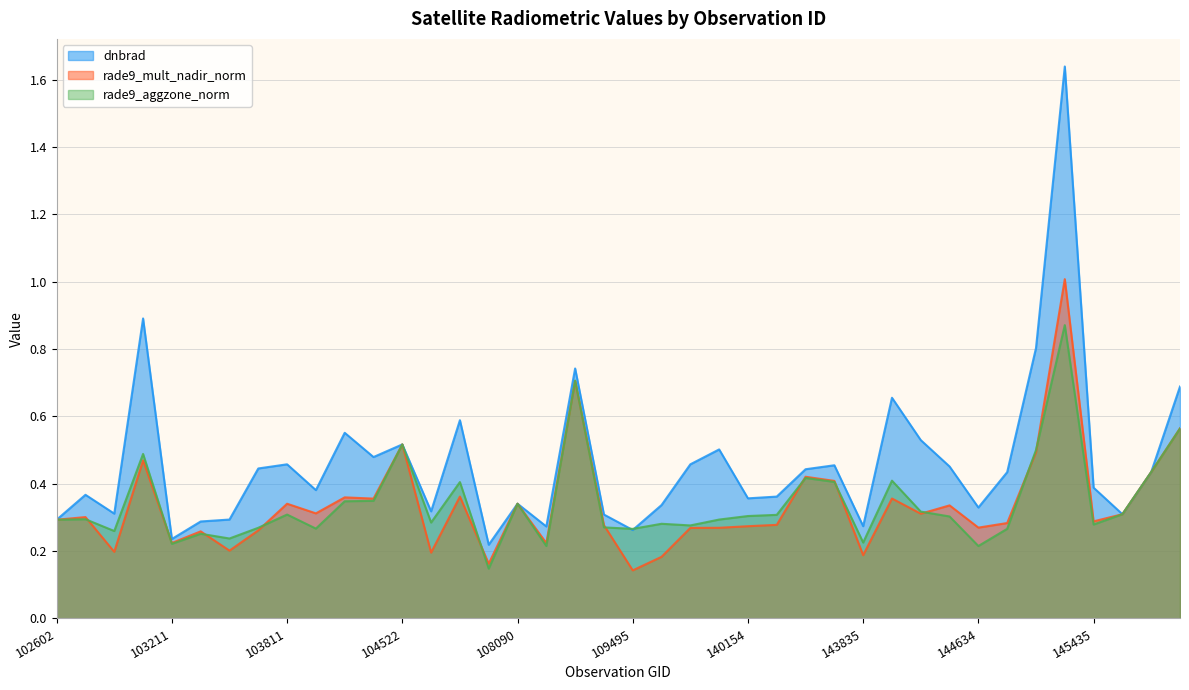

At which label does dnbrad reach its peak?

145027